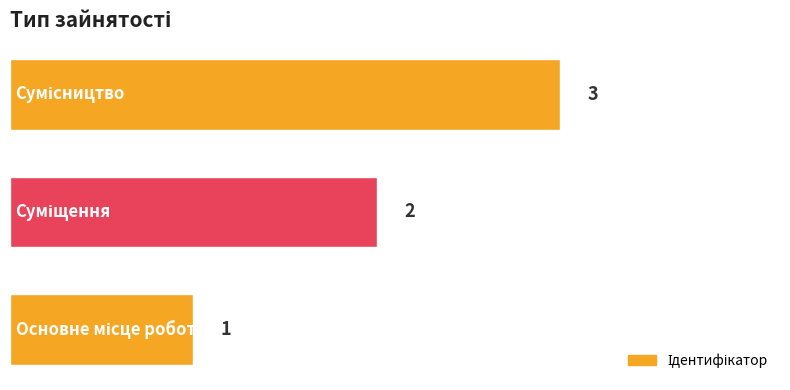

What is the sum of all values?

6